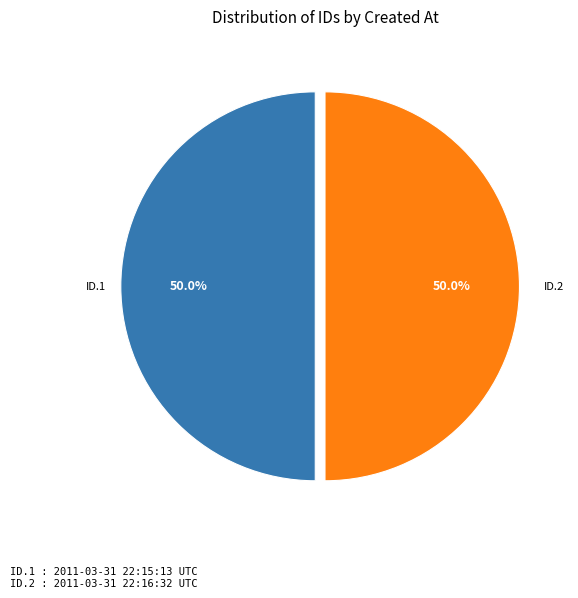

What is the total percentage of ID.1 and ID.2?

100.0%